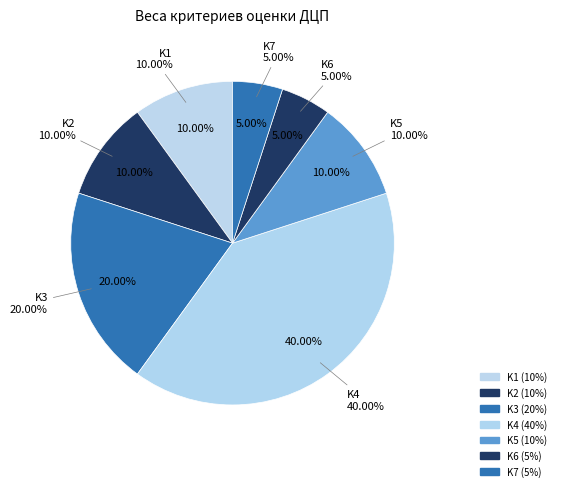

How many slices are in this pie chart?

7